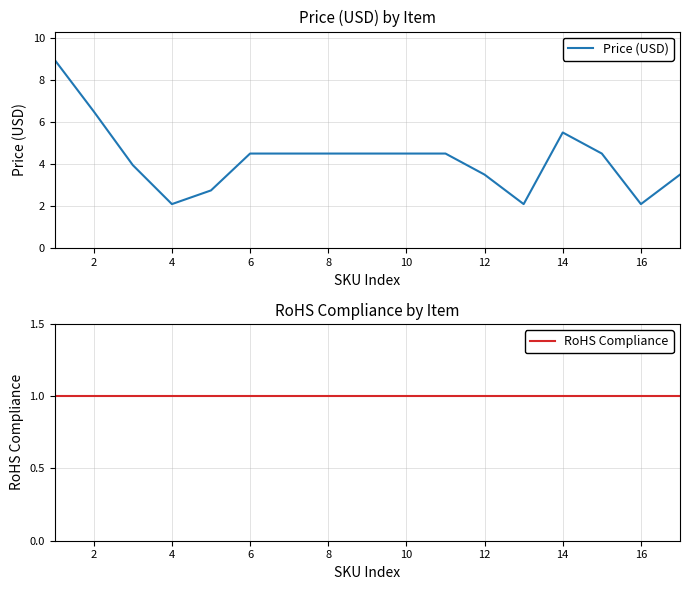

Which series has the largest total across all categories?

Price (USD)